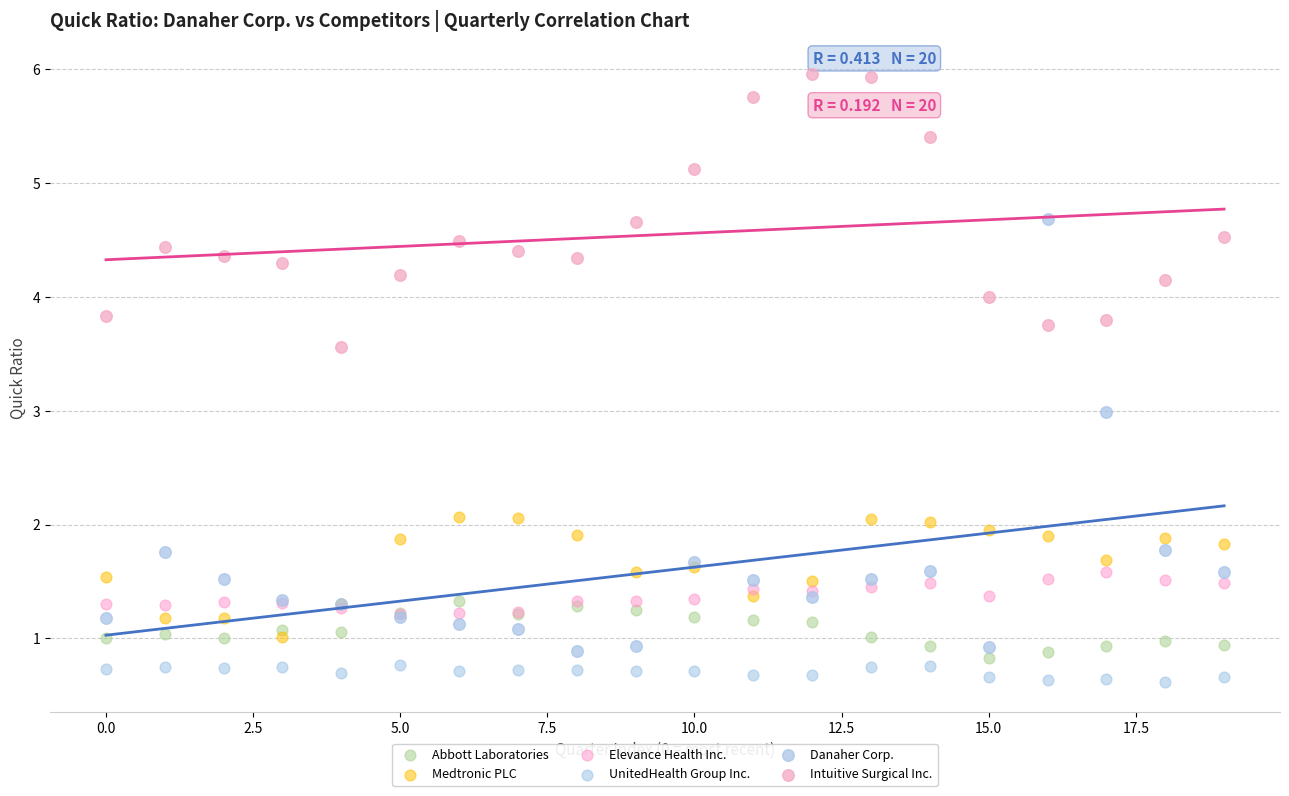

What are all the series names shown in the legend?

Abbott Laboratories, Medtronic PLC, Elevance Health Inc., UnitedHealth Group Inc., Danaher Corp., Intuitive Surgical Inc.